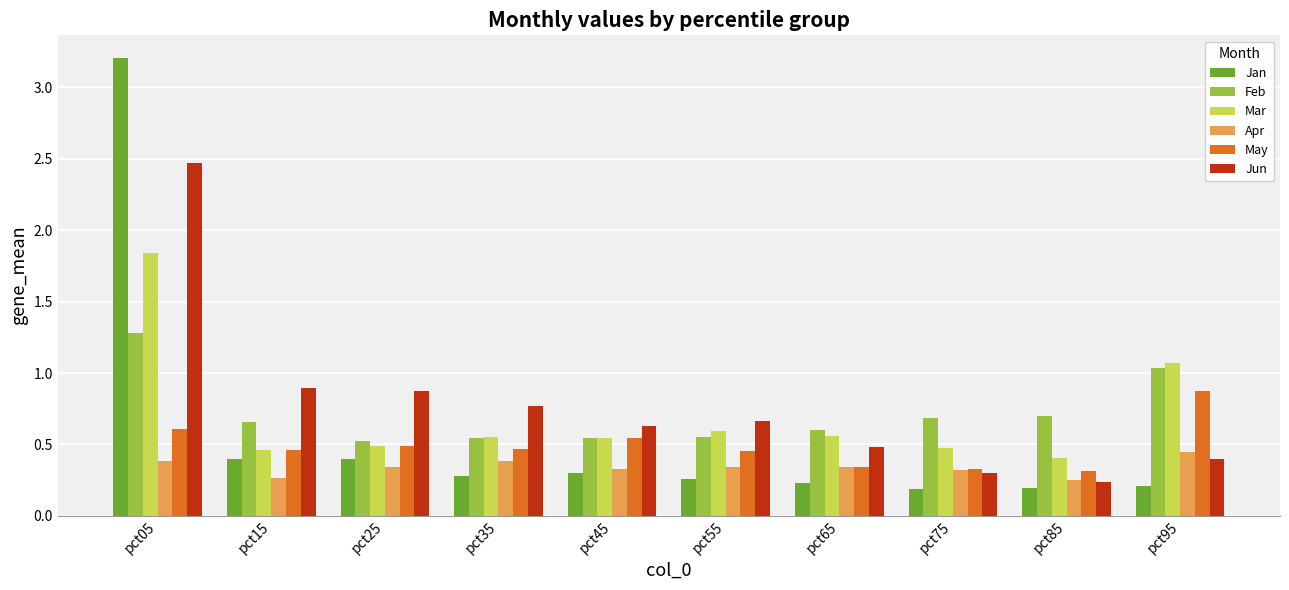

Which category has the highest value across all series?

pct05